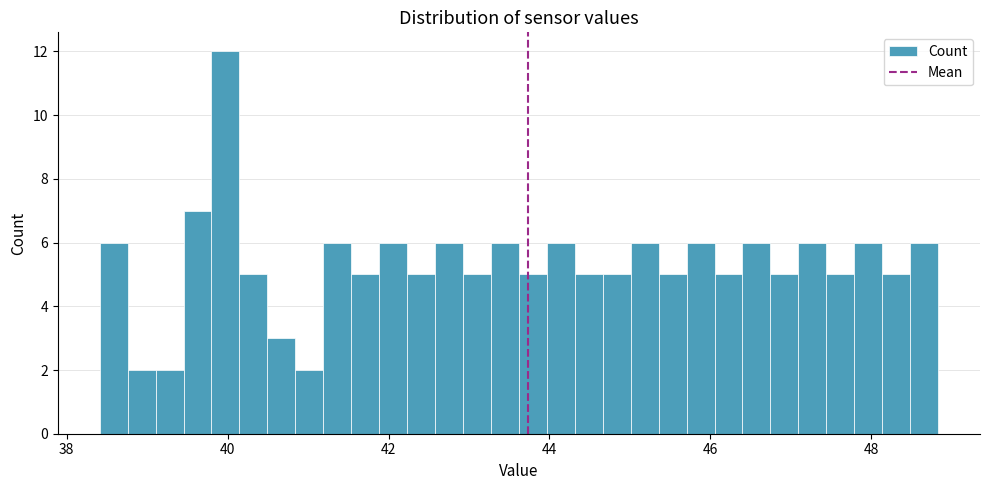

Read against the x-axis, roughly where is the centre of the tallest bar?

40.0